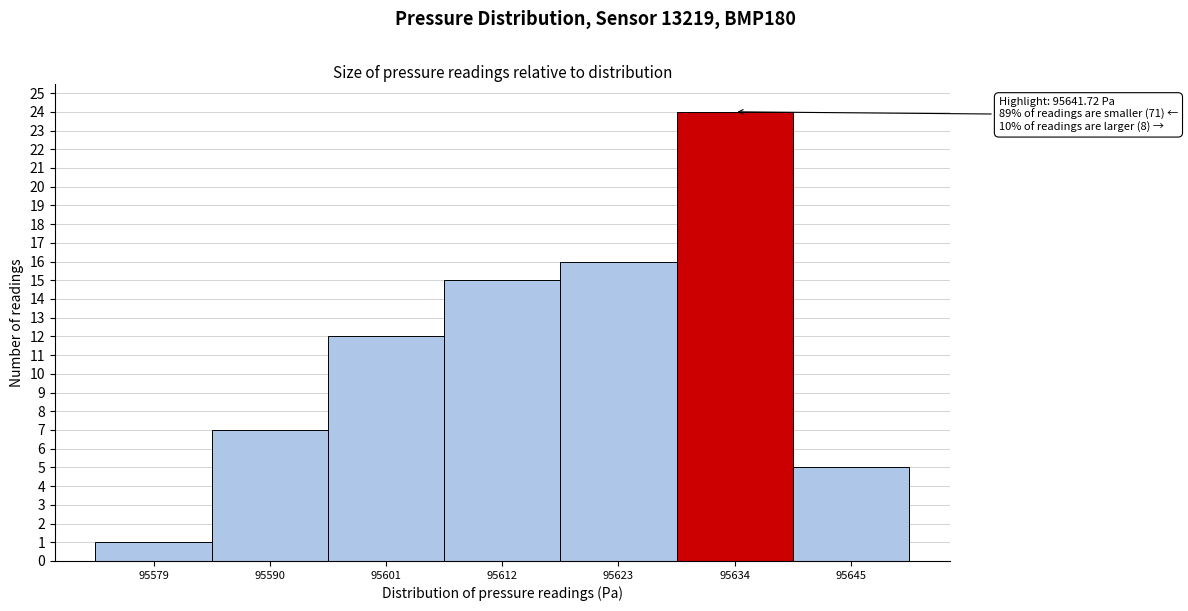

Reading left to right, list all the values displayed in this chart.

1	7	12	15	16	24	5